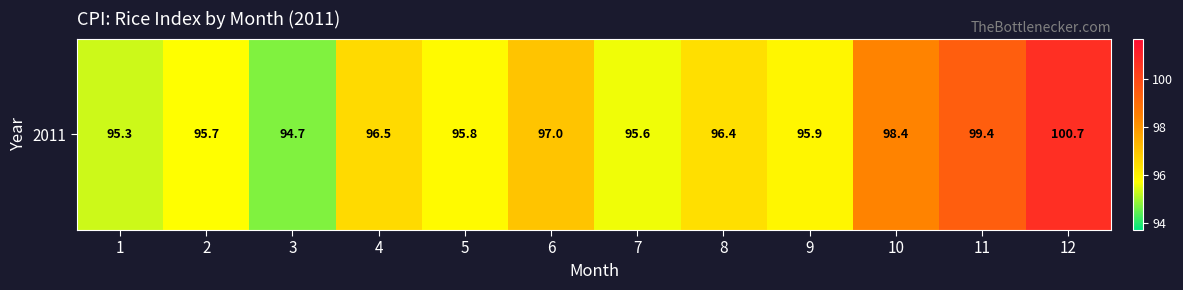

List the labels in order of value, smallest first.

3, 1, 7, 2, 5, 9, 8, 4, 6, 10, 11, 12